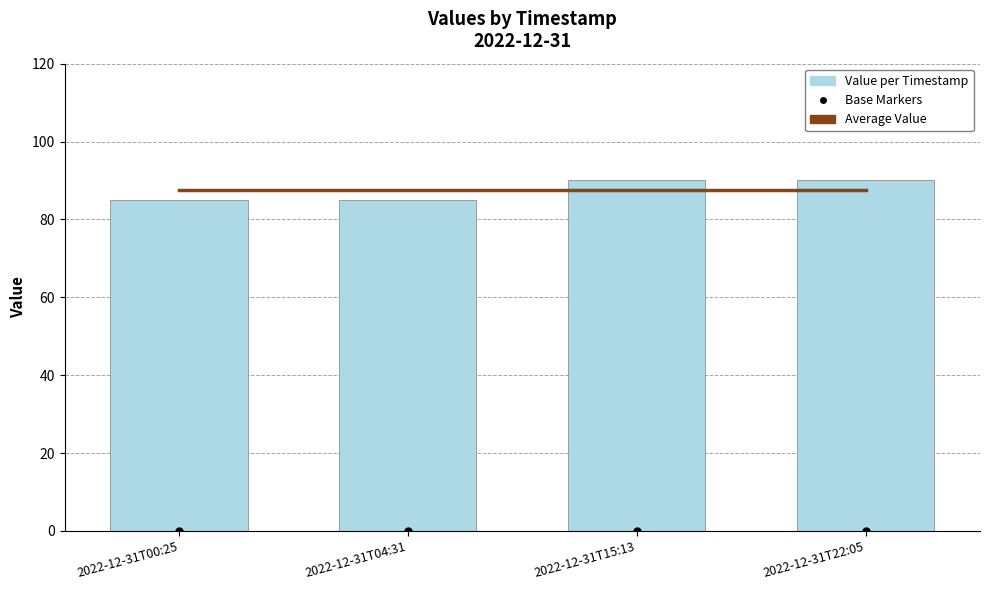

Is the value of Average Value at 2022-12-31T15:13 greater than the value of Value per Timestamp at 2022-12-31T22:05?

No